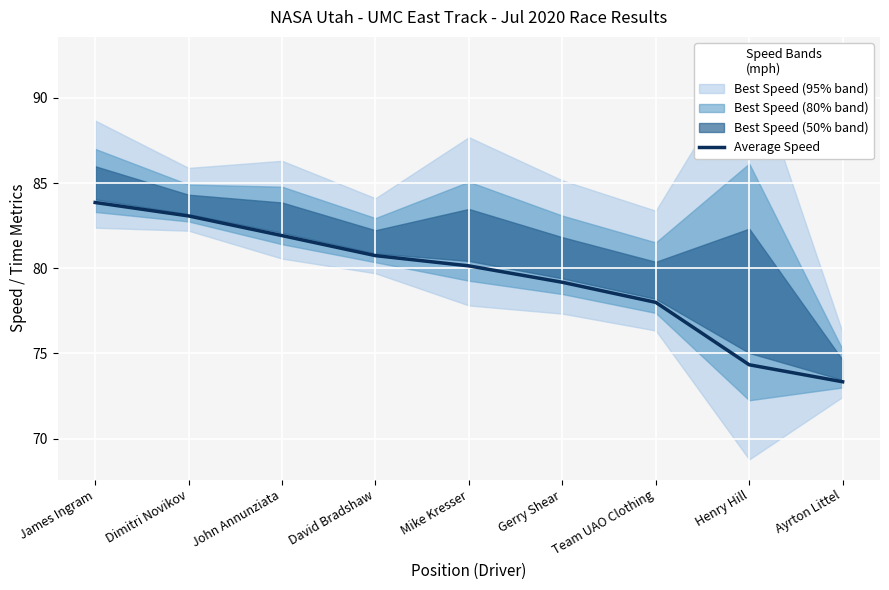

Which category has the lowest value across all series?

Ayrton Littel